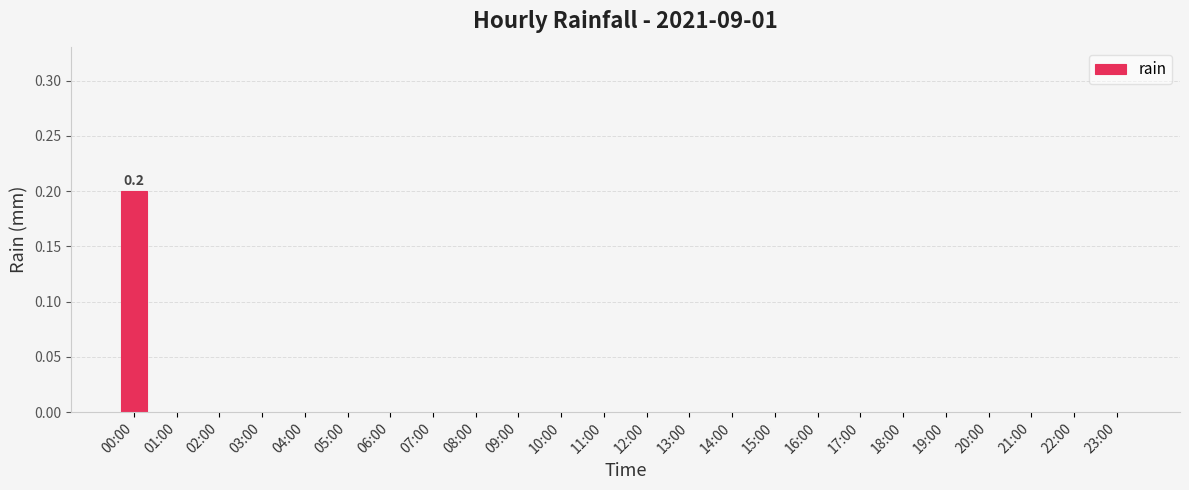

The value at 08:00 is 0.1. True or false?

False